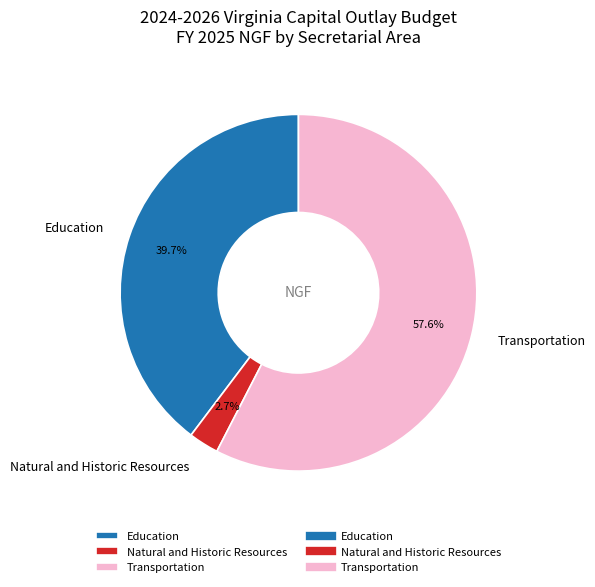

Count the number of slices in the pie.

3